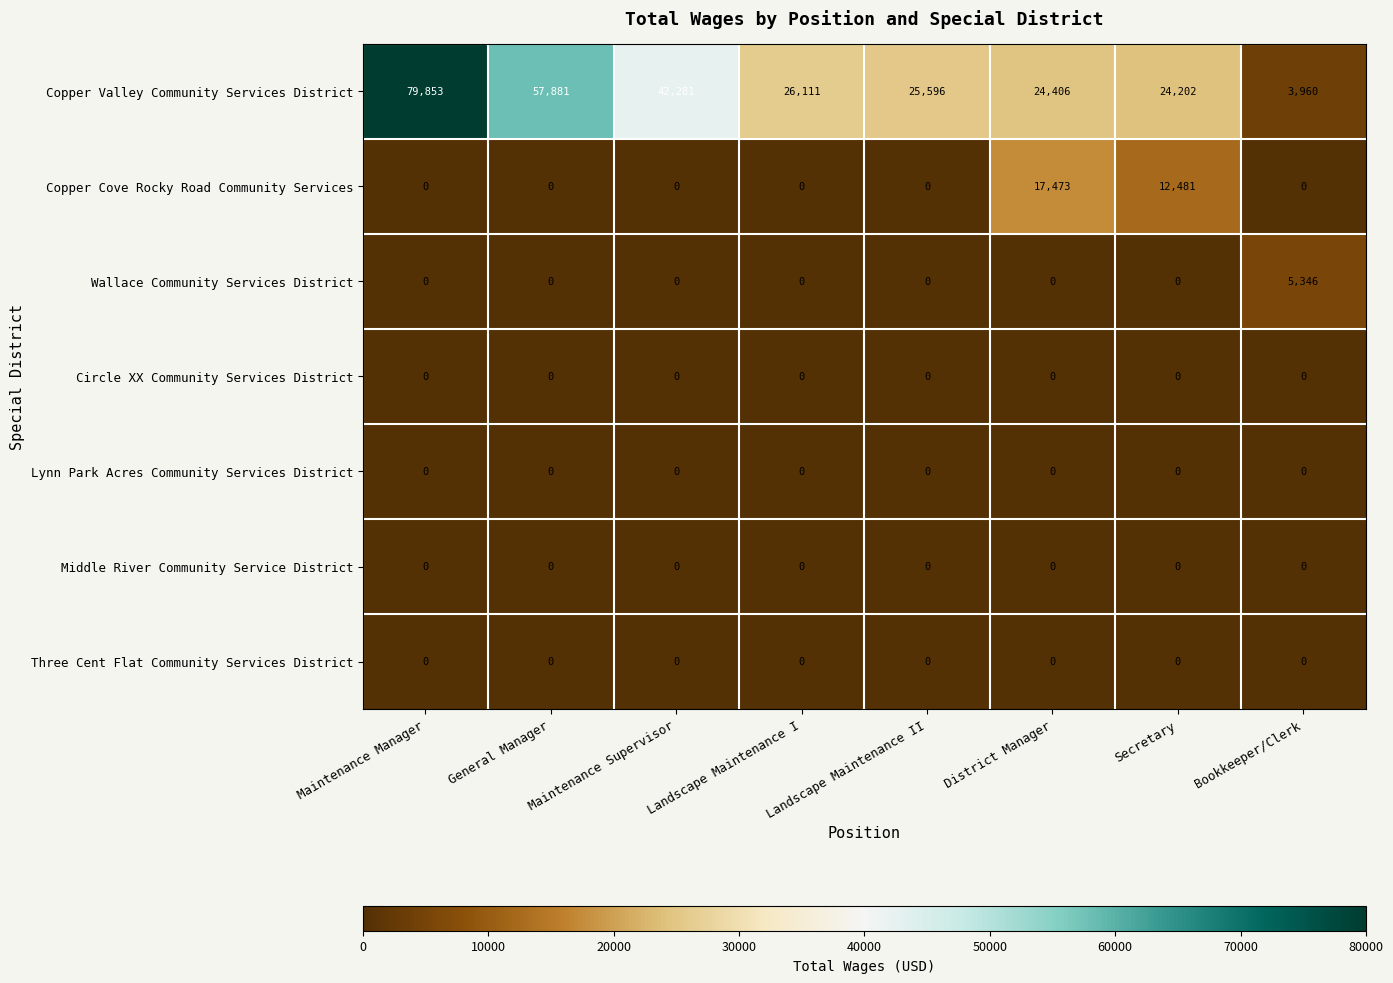

At how many categories does at least one series exceed 63517?

1